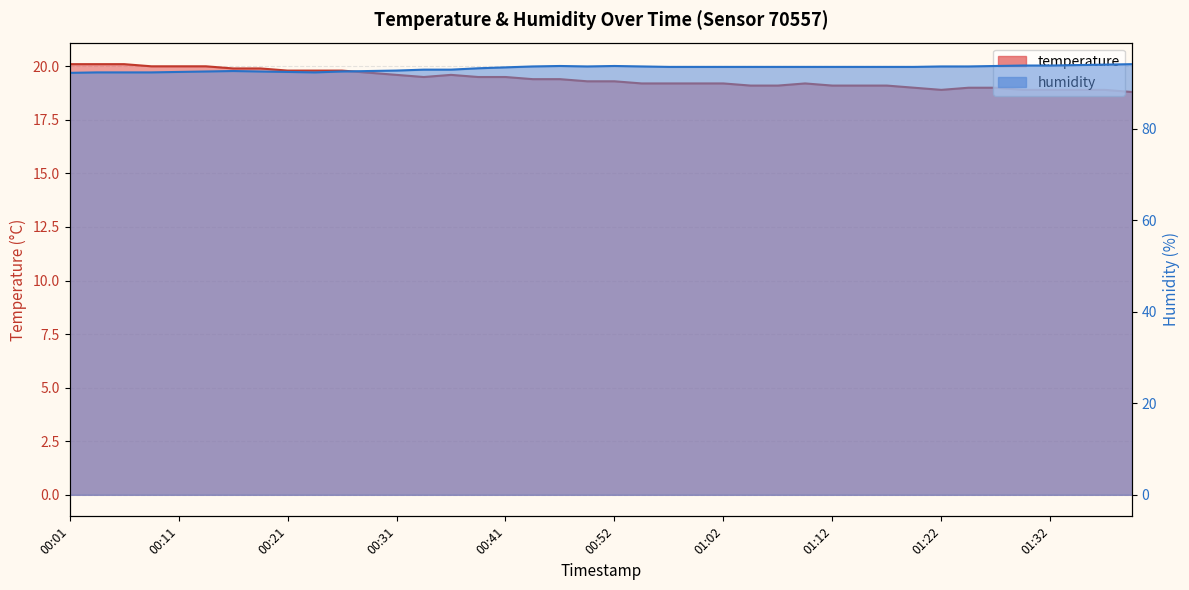

At which label does temperature first exceed 19?

00:01